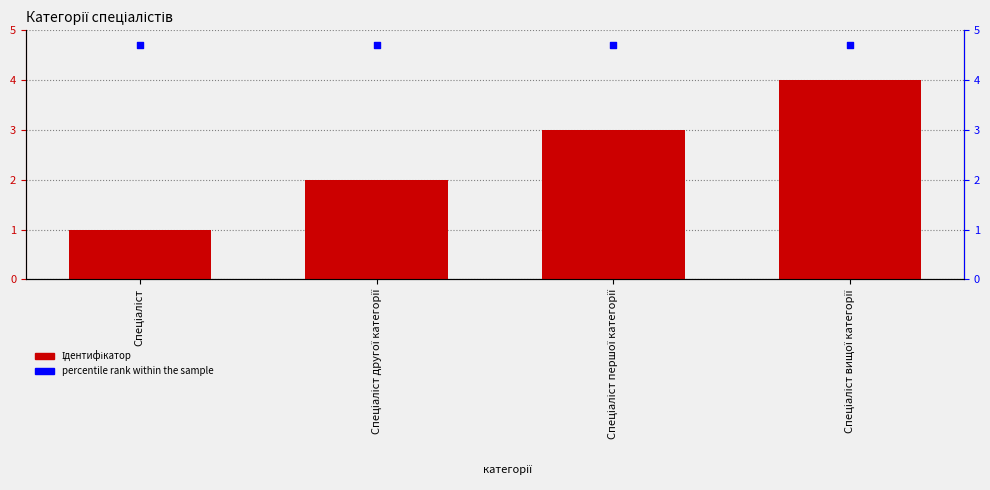

Which series has the largest total across all categories?

percentile rank within the sample